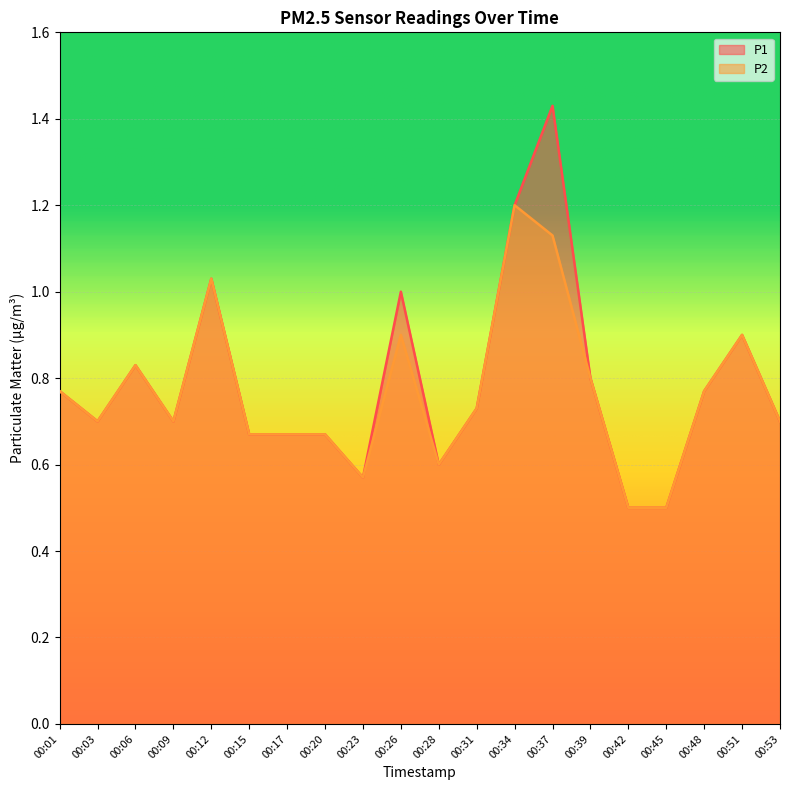

What is the smallest value displayed?

0.5